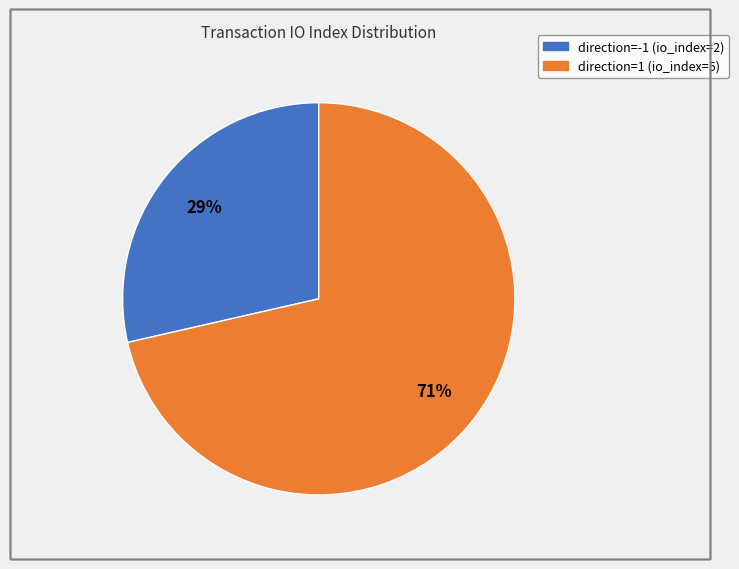

The direction=-1 (io_index=2) slice represents 39% of the pie. True or false?

False